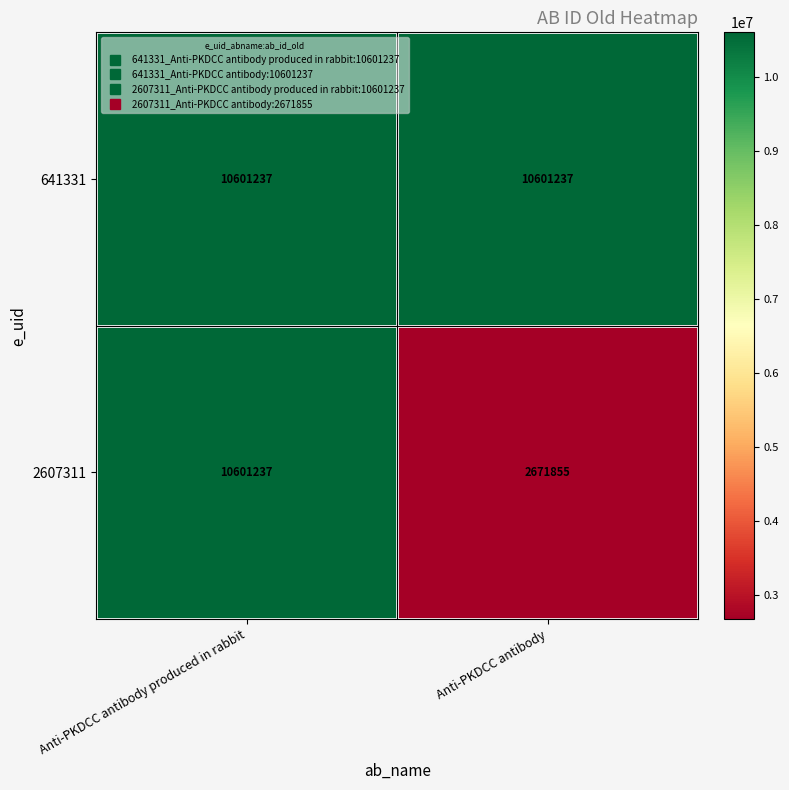

Reading left to right, what are all the values shown in this chart?

641331: Anti-PKDCC antibody produced in rabbit=10601237	Anti-PKDCC antibody=10601237
2607311: Anti-PKDCC antibody produced in rabbit=10601237	Anti-PKDCC antibody=2671855